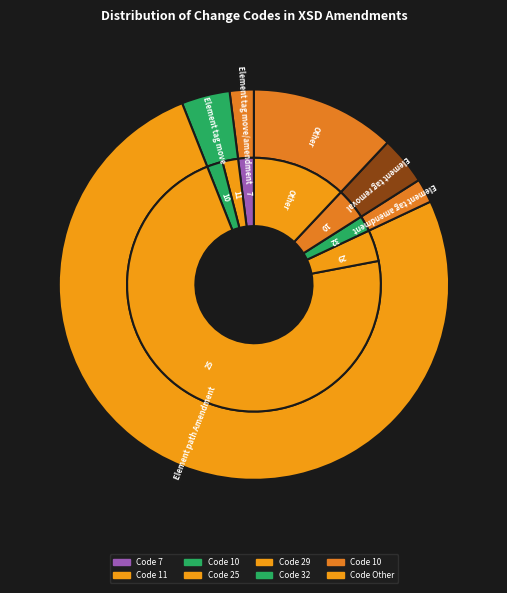

How many slices are in this pie chart?

8